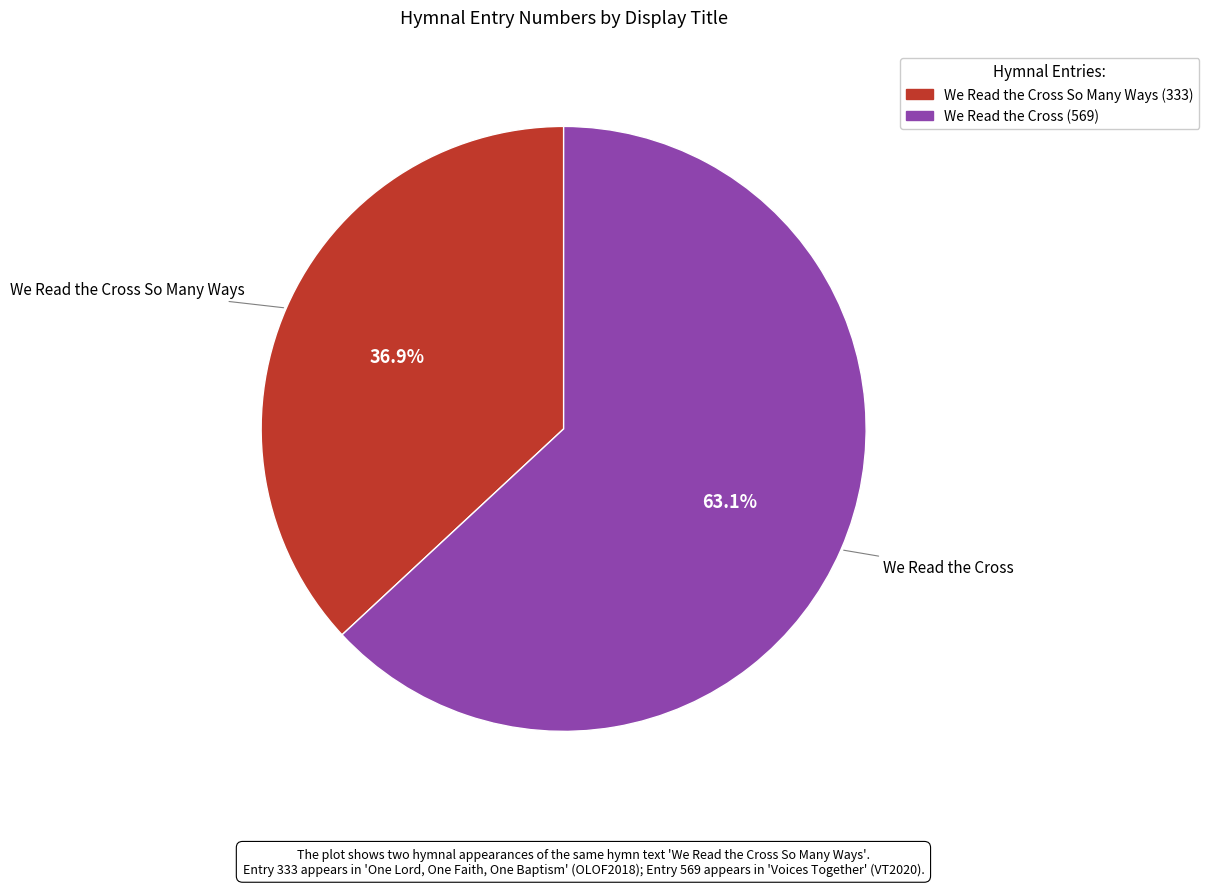

Is there a majority slice in this chart?

Yes